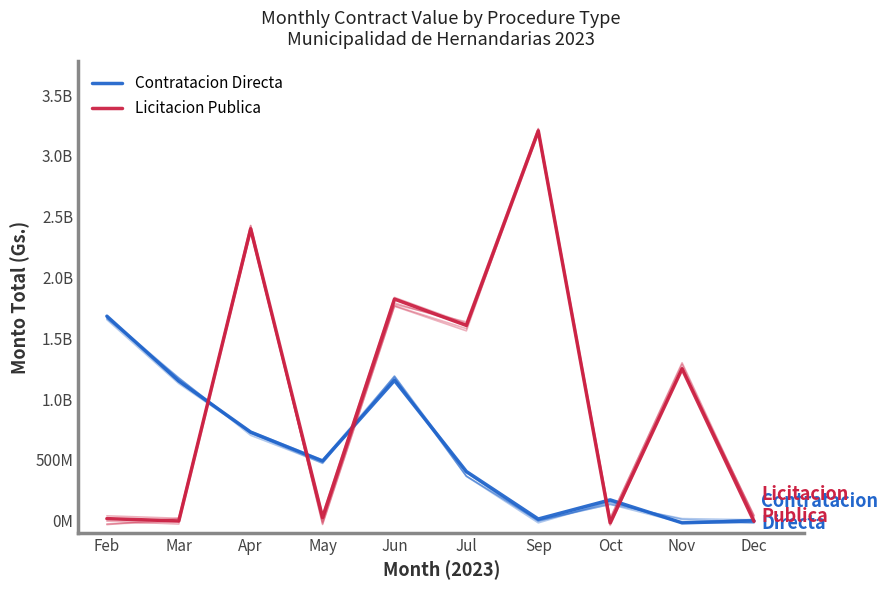

What are all the series names shown in the legend?

Contratacion Directa, Licitacion Publica